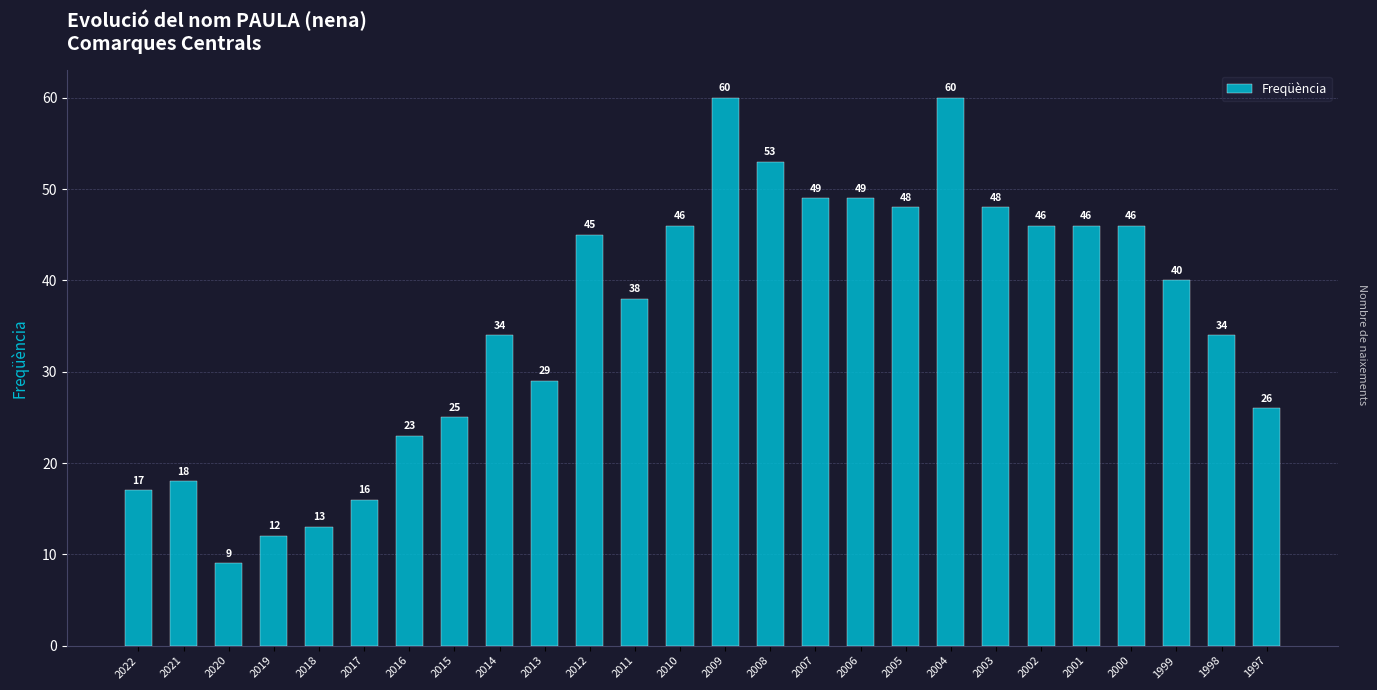

What is the minimum value shown in the chart?

9